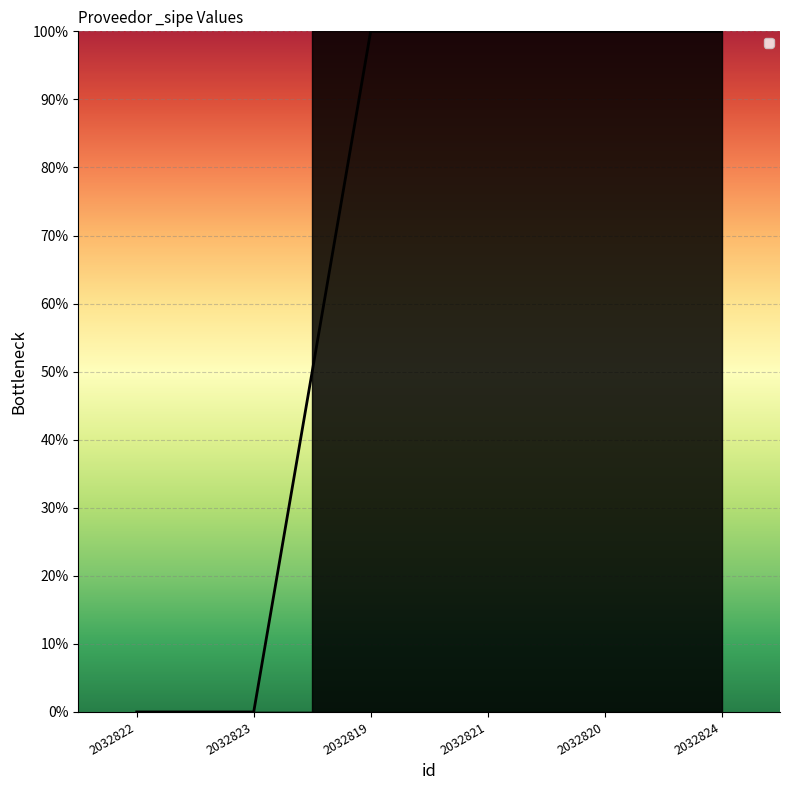

True or false: the data shows 0 at 2032819.

False